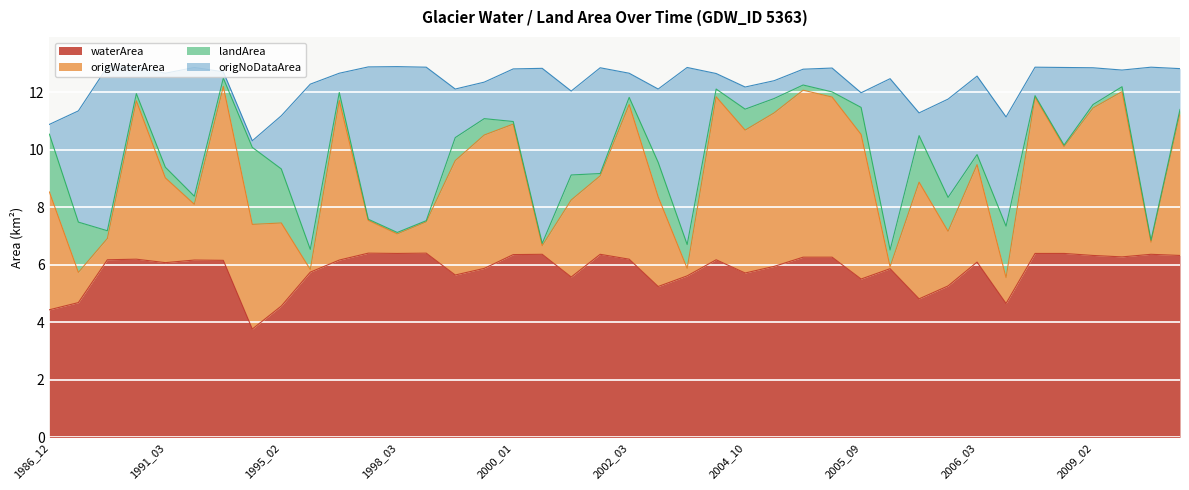

At which category does origWaterArea reach its first local peak?

1990_10